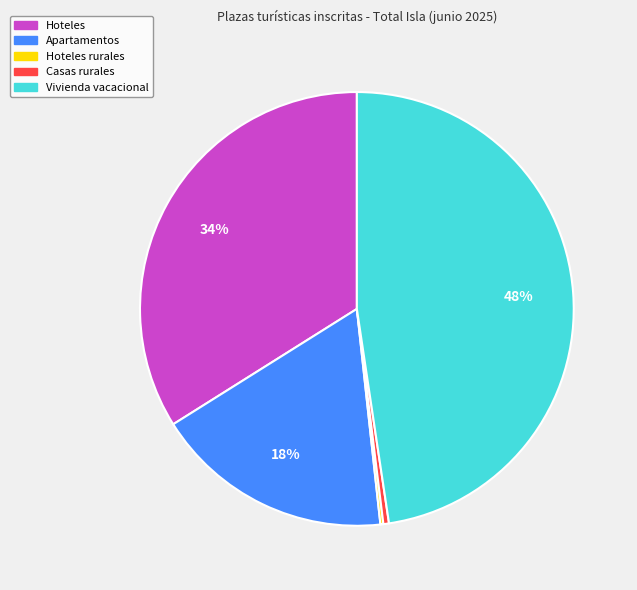

To the nearest percent, what is the average slice percentage?

20%